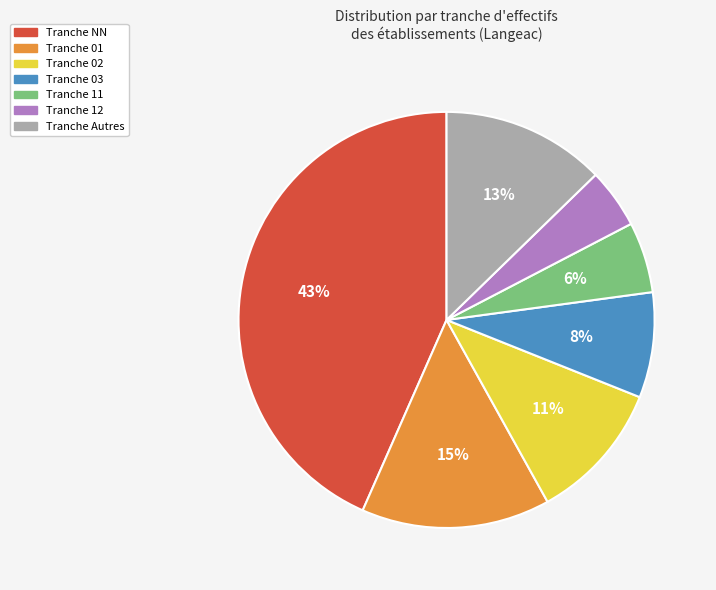

To the nearest percent, what is the average slice percentage?

14%